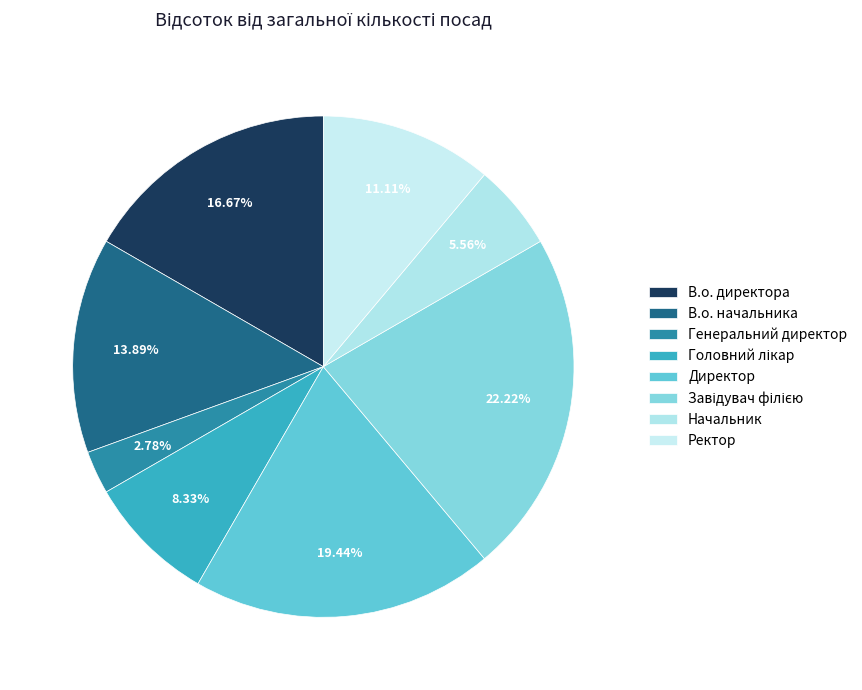

How many slices are in this pie chart?

8